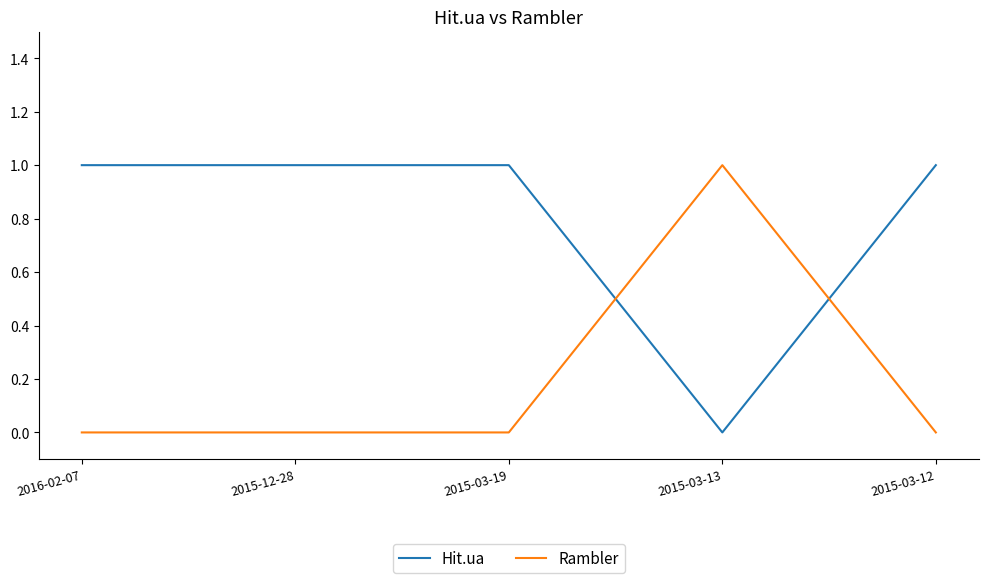

Reading right to left, what are all the values shown in this chart?

Hit.ua: 2015-03-12=1	2015-03-13=0	2015-03-19=1	2015-12-28=1	2016-02-07=1
Rambler: 2015-03-12=0	2015-03-13=1	2015-03-19=0	2015-12-28=0	2016-02-07=0